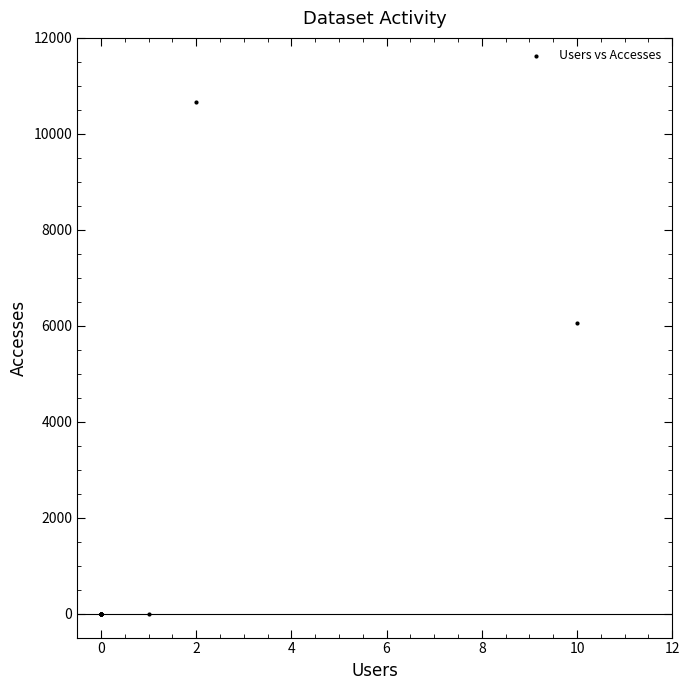

What Y value in the scatter plot is closest to 5334?

6062